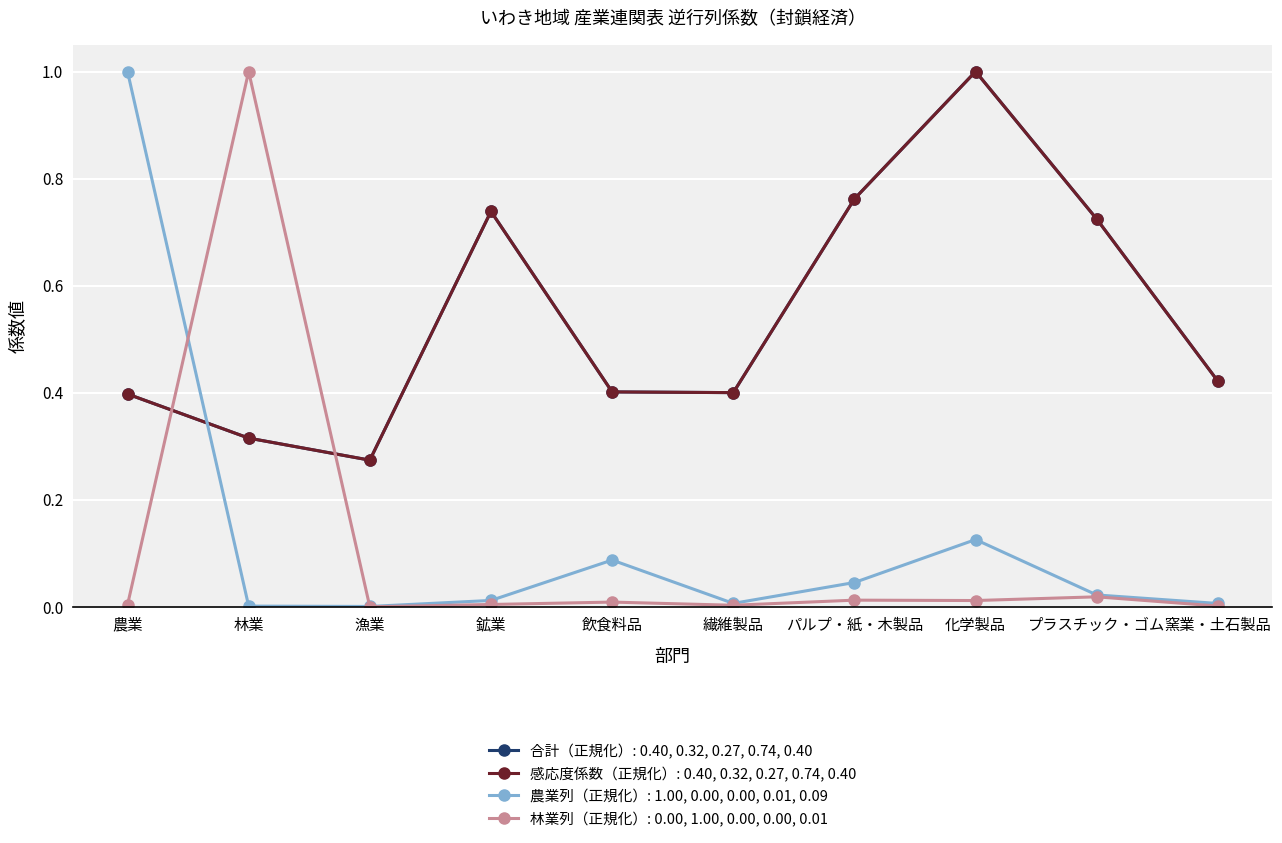

Does the chart have visible grid lines?

Yes